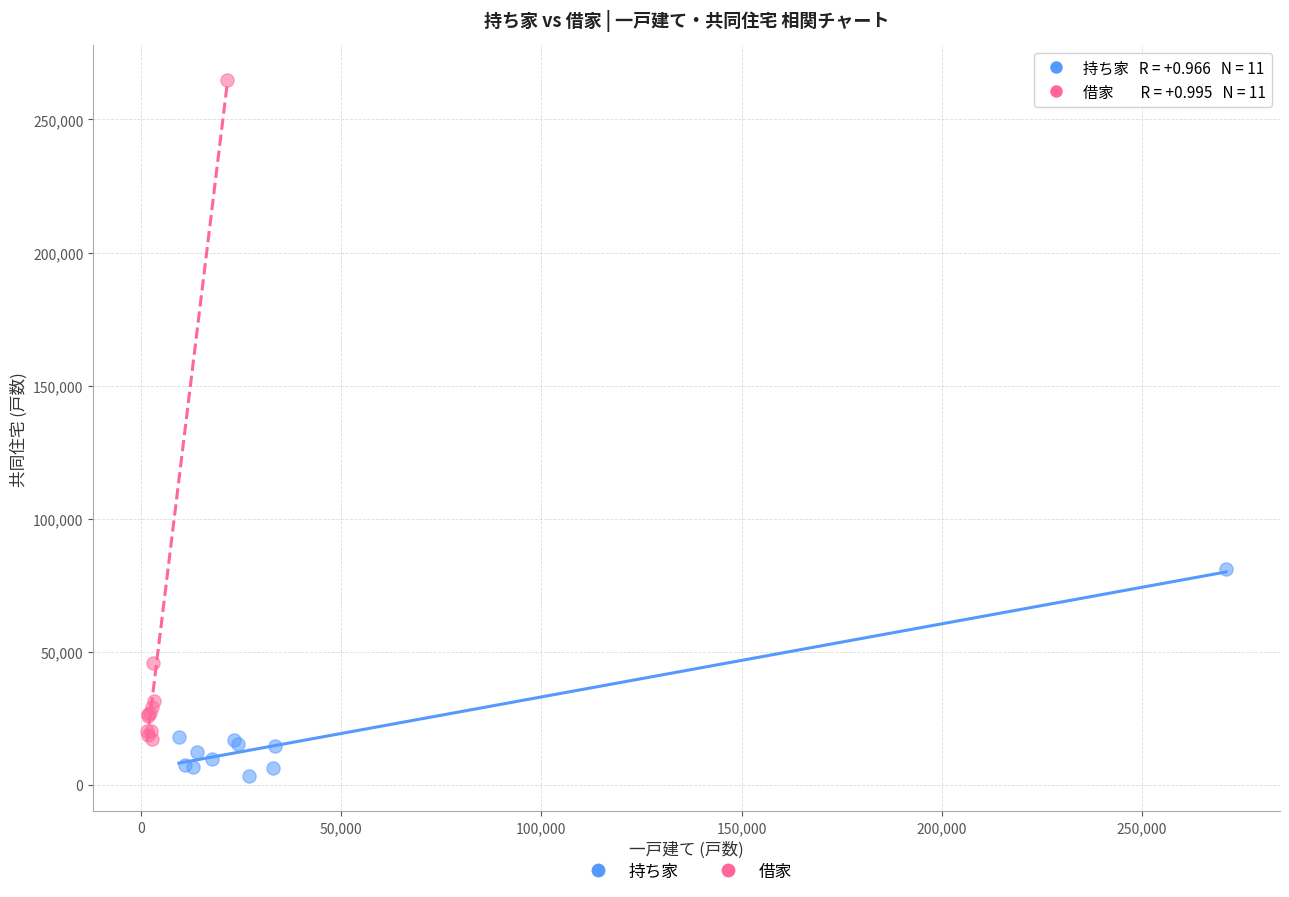

Which series contains the lowest Y value?

持ち家